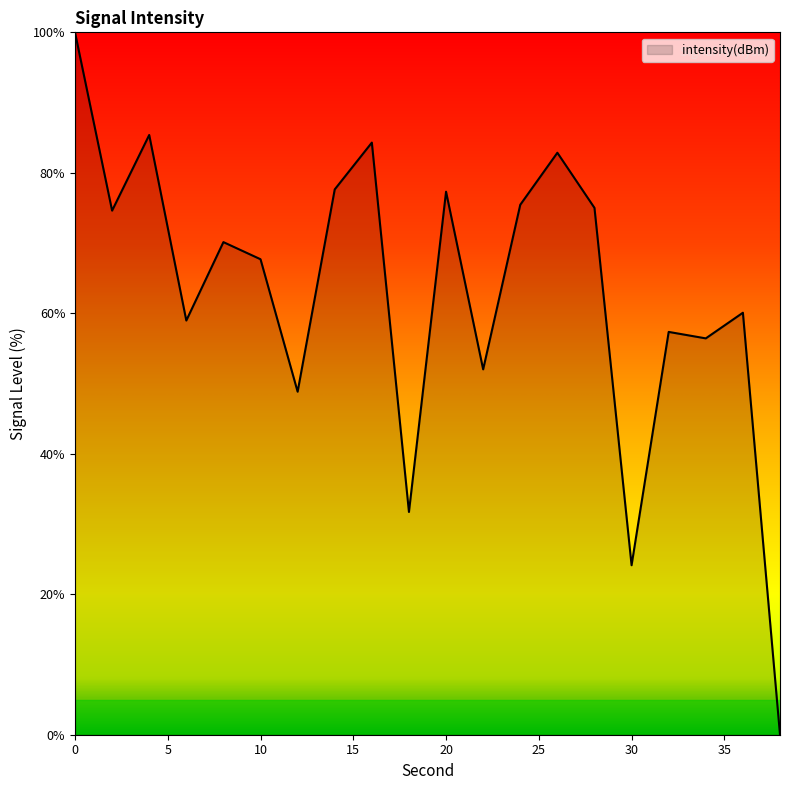

What is the difference between the maximum and minimum values?

100.0